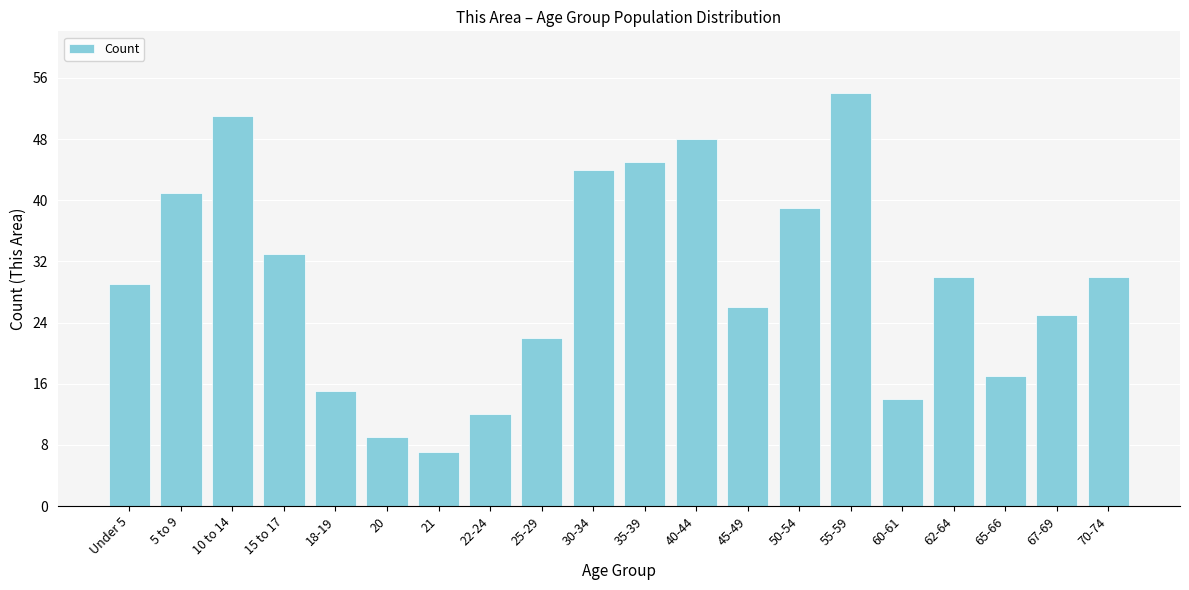

Reading left to right, extract all data points from this chart.

29	41	51	33	15	9	7	12	22	44	45	48	26	39	54	14	30	17	25	30